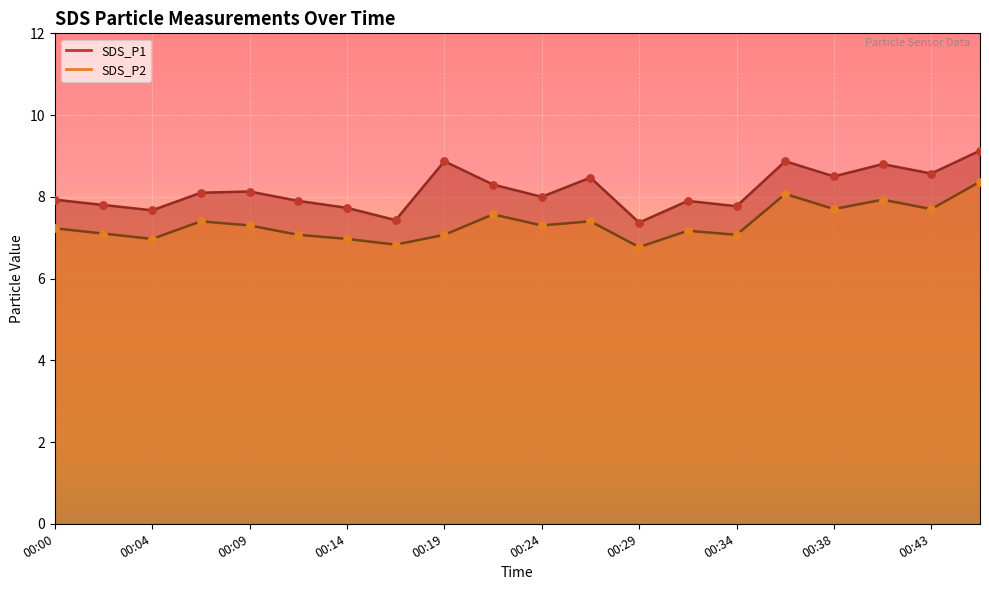

Which series has the largest Y range (max minus min)?

SDS_P1